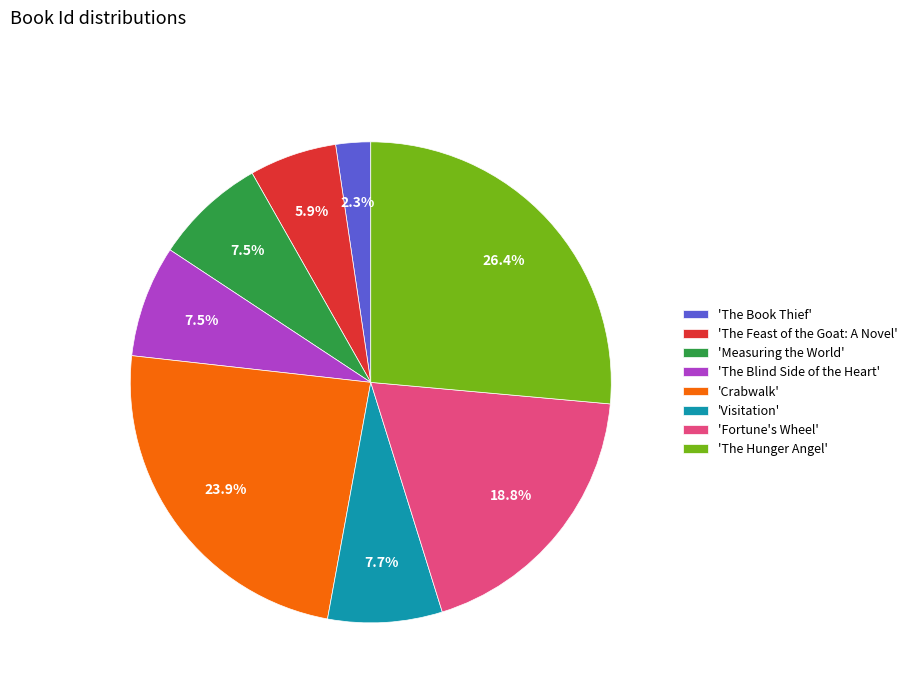

How many segments does this pie chart have?

8